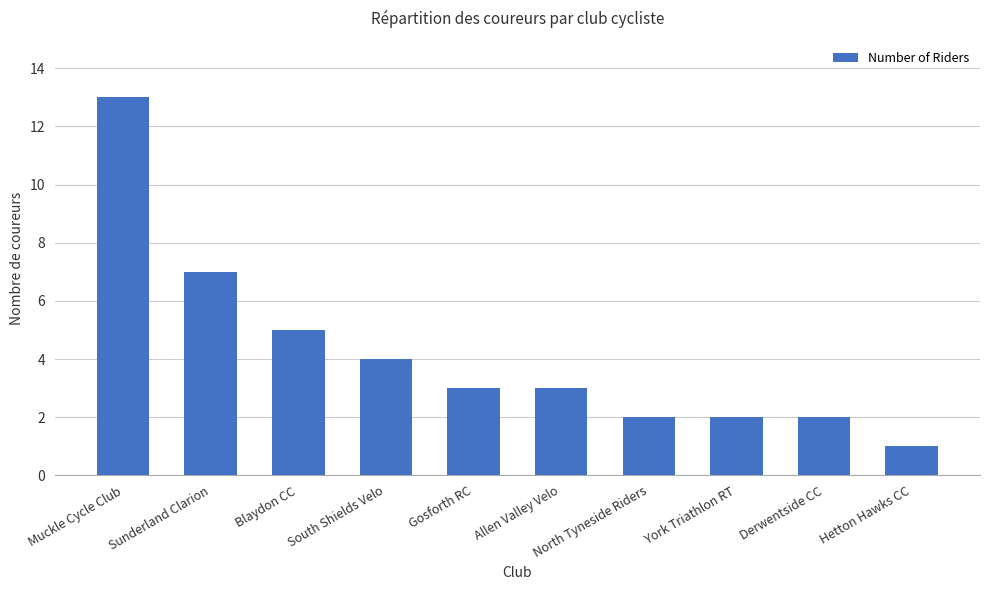

Which has a higher value, York Triathlon RT or Sunderland Clarion?

Sunderland Clarion